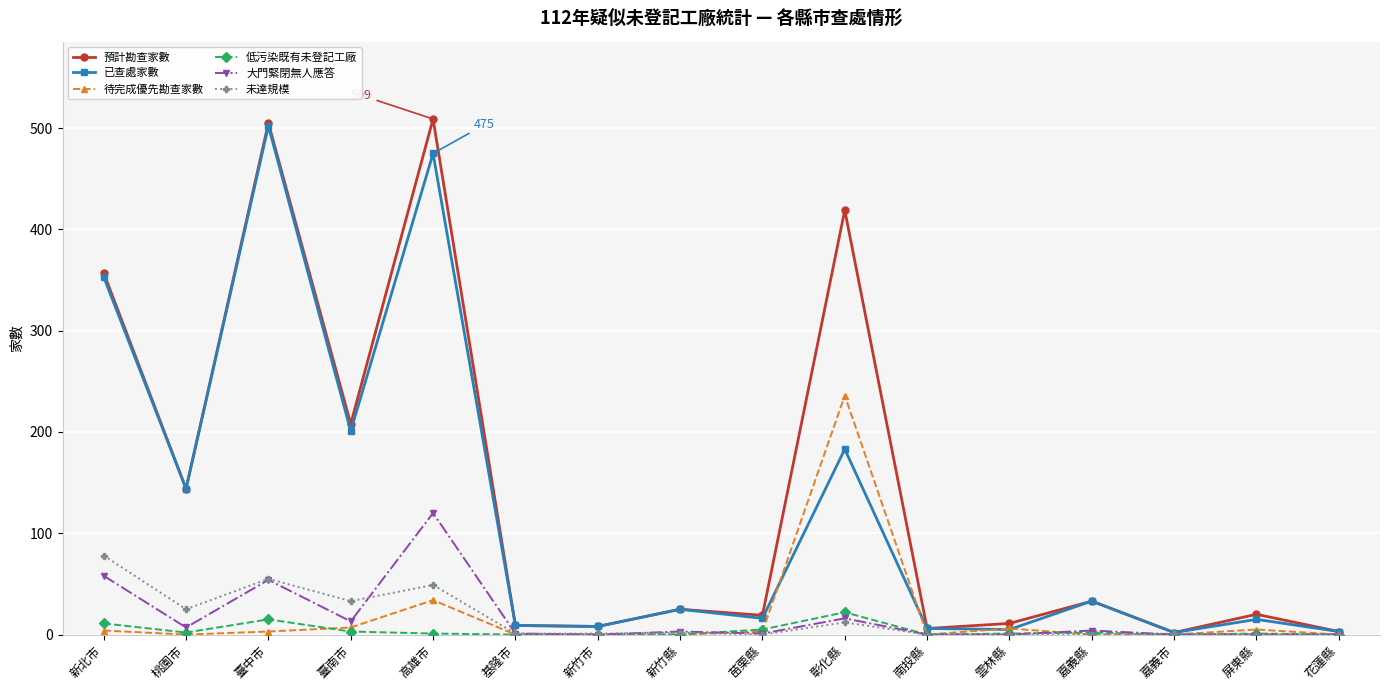

List the series in order of their peak value, lowest first.

低污染既有未登記工廠, 未達規模, 大門緊閉無人應答, 待完成優先勘查家數, 已查處家數, 預計勘查家數